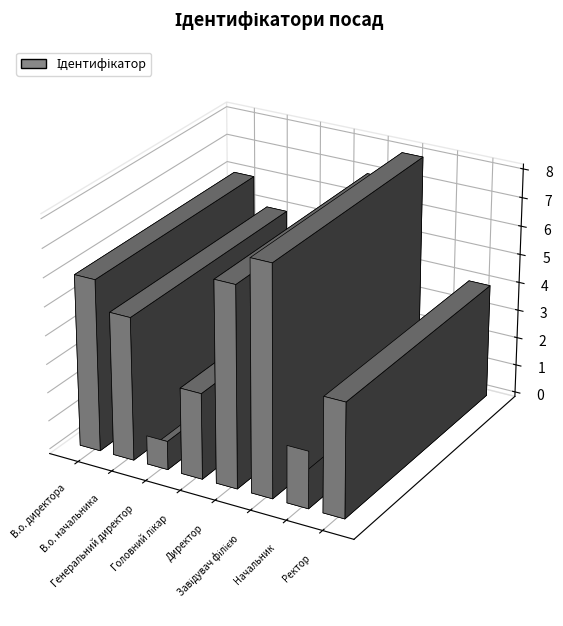

What is the sum of the values at Завідувач філією and В.о. директора?

14